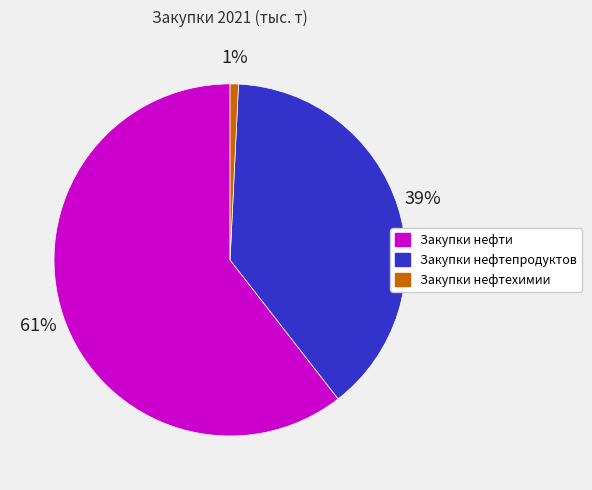

Combined, do Закупки нефтепродуктов and Закупки нефтехимии account for over 50%?

No